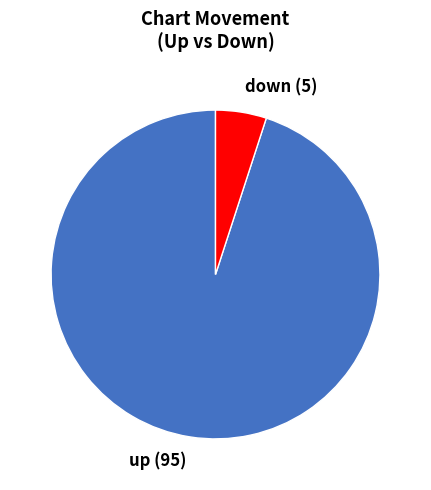

True or false: up accounts for 69% of the total.

False